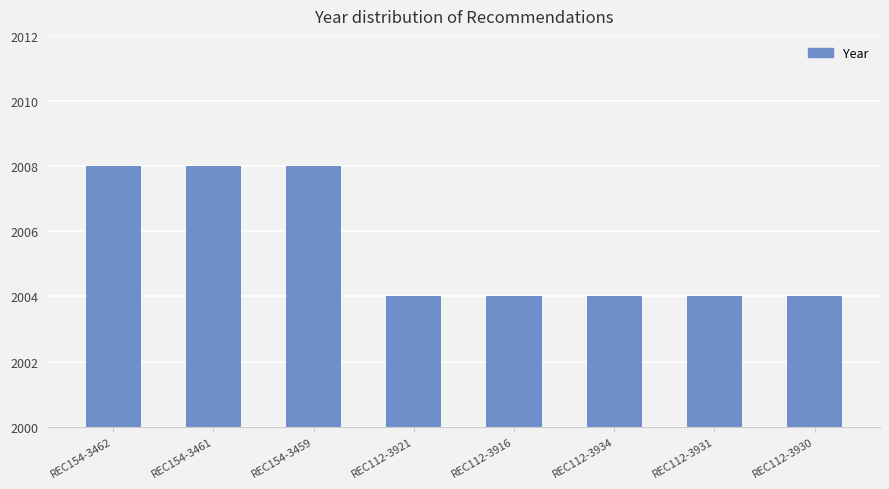

How many values are between 2004 and 2008?

8